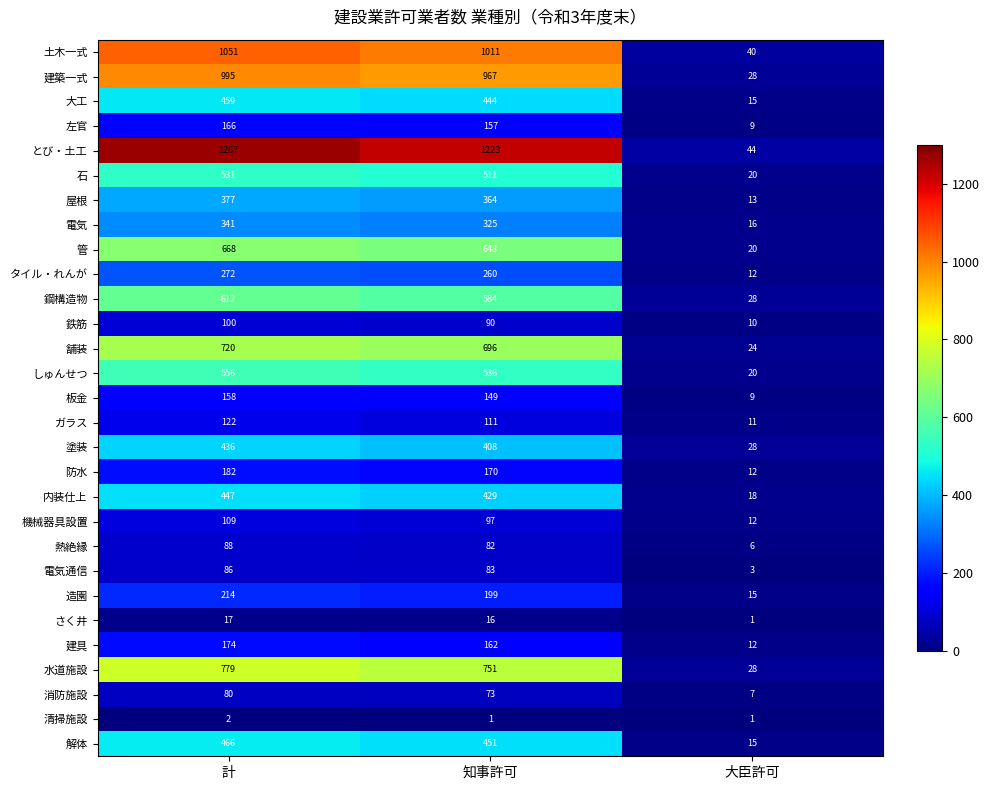

Is the value of とび・土工 at 大臣許可 greater than the value of 鋼構造物 at 大臣許可?

Yes